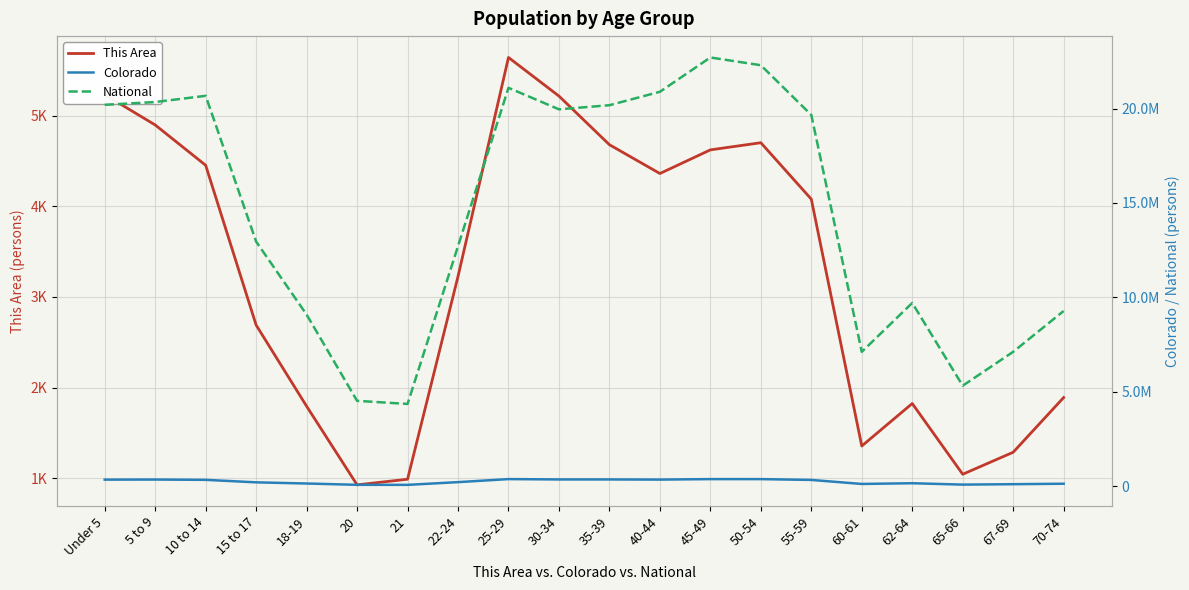

Rank the categories by National value from lowest to highest.

21, 20, 65-66, 60-61, 67-69, 18-19, 70-74, 62-64, 22-24, 15 to 17, 55-59, 30-34, 35-39, Under 5, 5 to 9, 10 to 14, 40-44, 25-29, 50-54, 45-49